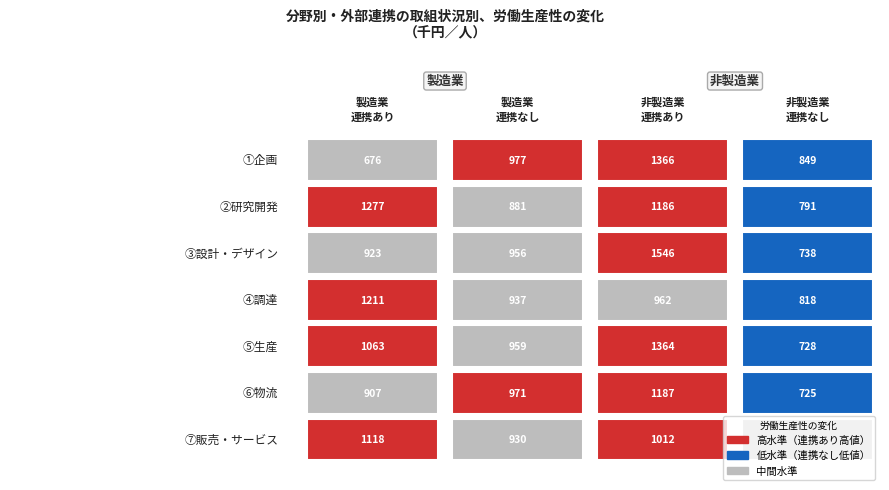

List the series in order of their peak value, lowest first.

⑦販売・サービス, ⑥物流, ④調達, ②研究開発, ⑤生産, ①企画, ③設計・デザイン